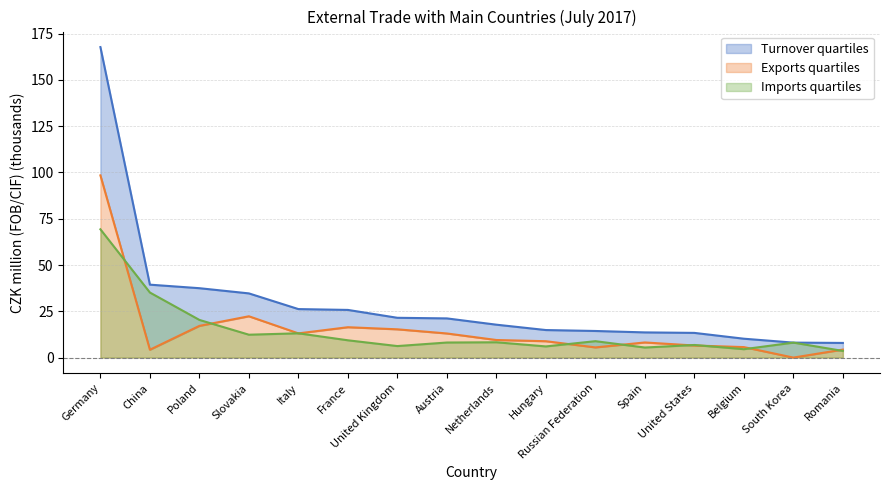

What is the value of the Exports (mil. CZK) point at the 12th from the left?

8.2